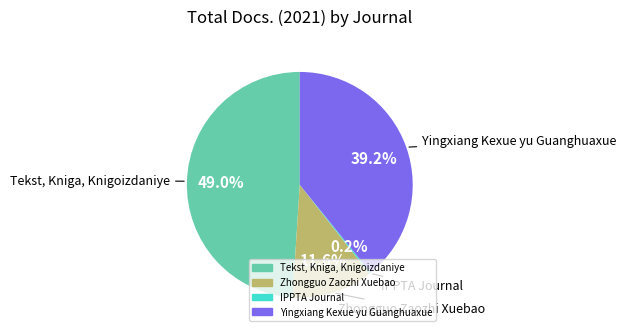

Combined, do Tekst, Kniga, Knigoizdaniye and Zhongguo Zaozhi Xuebao account for over 50%?

Yes